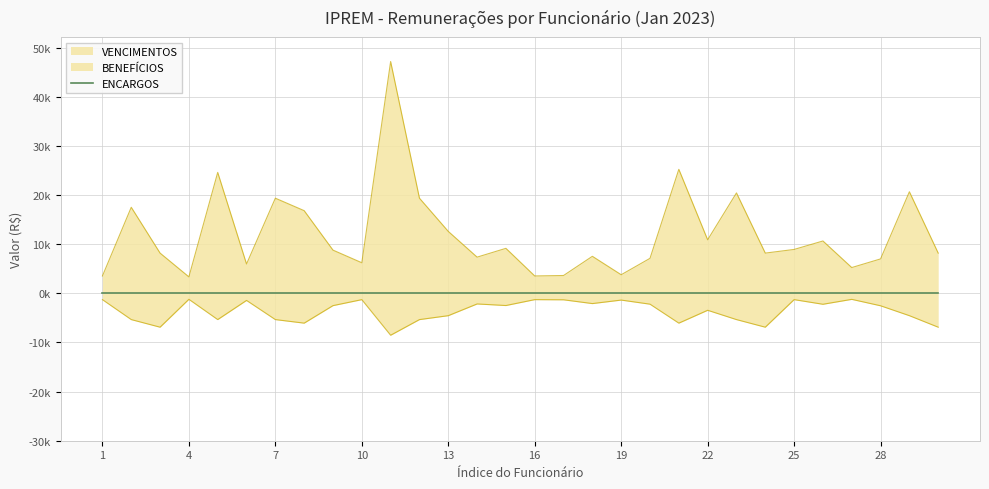

How many categories are shown in the chart?

30